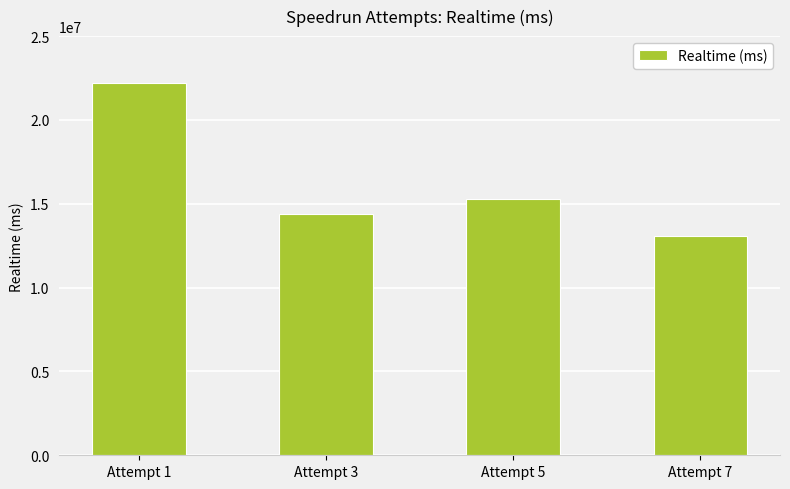

Between Attempt 3 and Attempt 1, which is larger?

Attempt 1